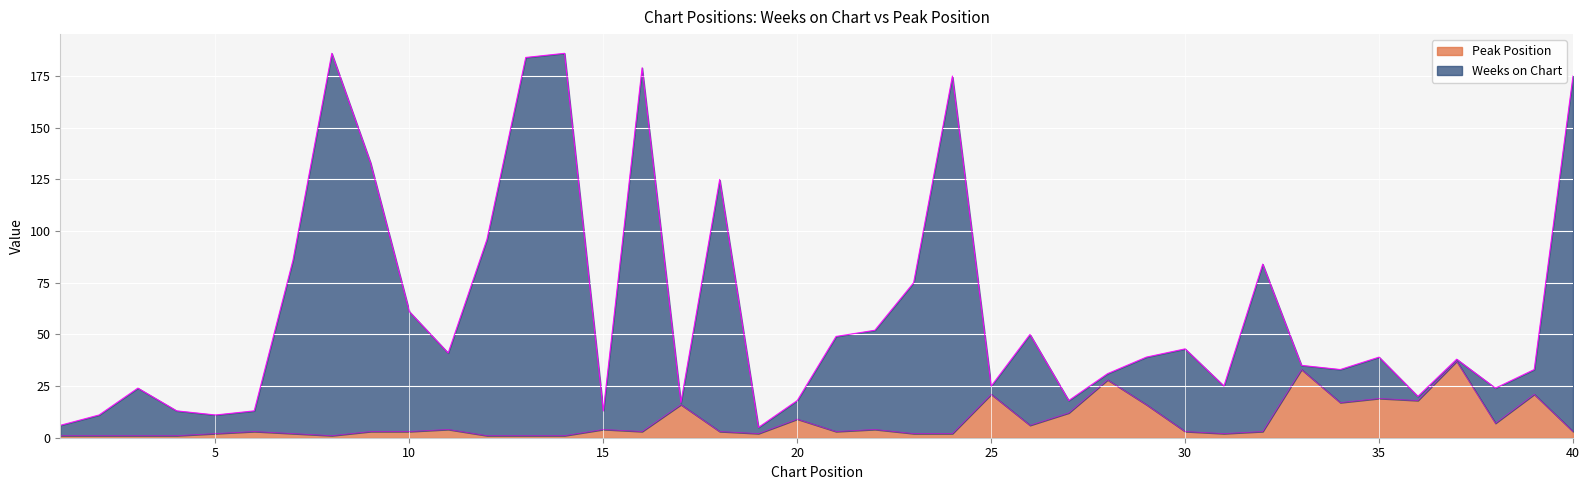

What is the difference between the highest and lowest values at 16?

176